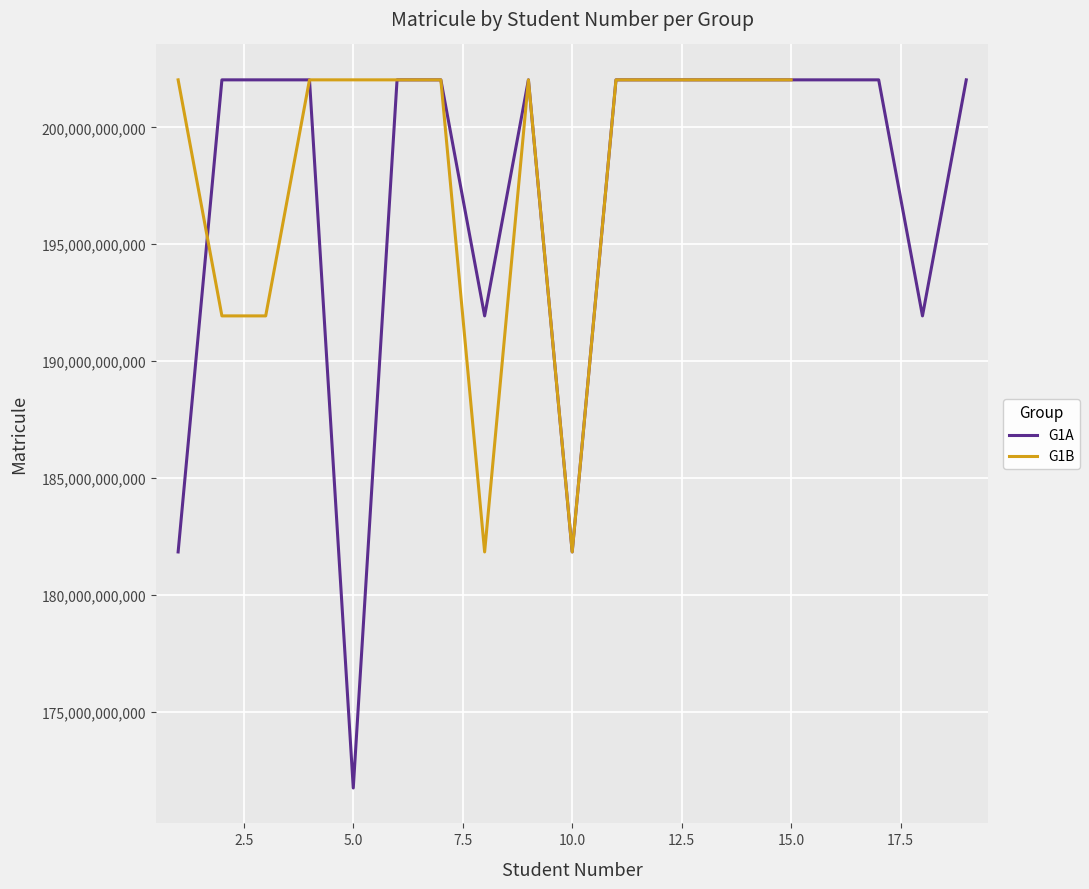

Is it true that the value at 7 is 314494607439?

False